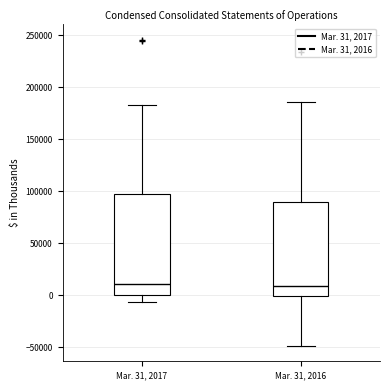

Reading left to right, transcribe this box plot: for each box, give where its median line is, the range the box spans, and where its two whiskers end, as read against the y-axis. The values are not printed on the chart, so give them approximately, as read against the axis.

Mar. 31, 2017: median 10000, box 0 to 100000, whiskers -5000 to 185000
Mar. 31, 2016: median 10000, box 0 to 90000, whiskers -50000 to 185000